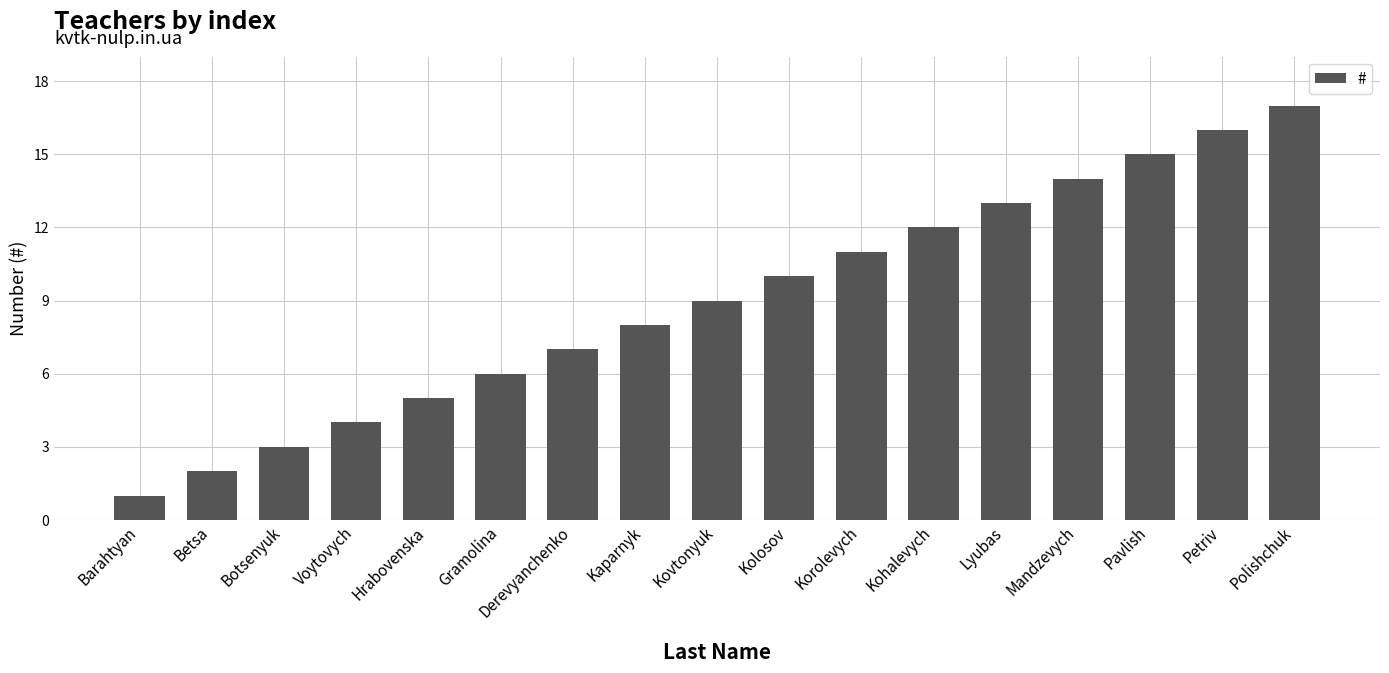

The value at Mandzevych is 5. True or false?

False